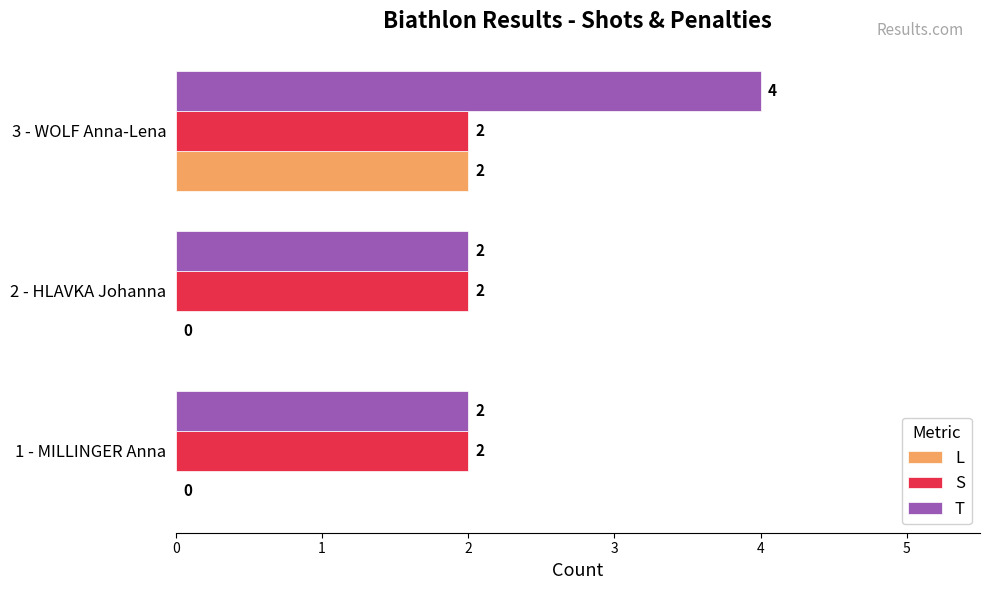

True or false: S has a value of 2 at 1 - MILLINGER Anna.

True